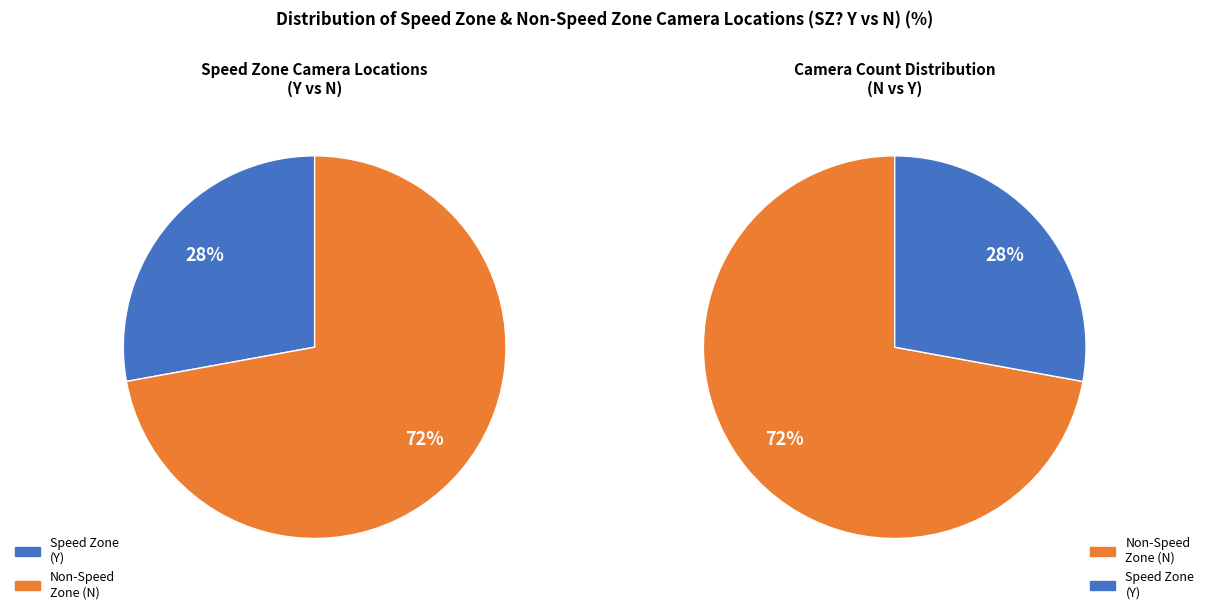

To the nearest percent, what percentage of the pie is N?

72%